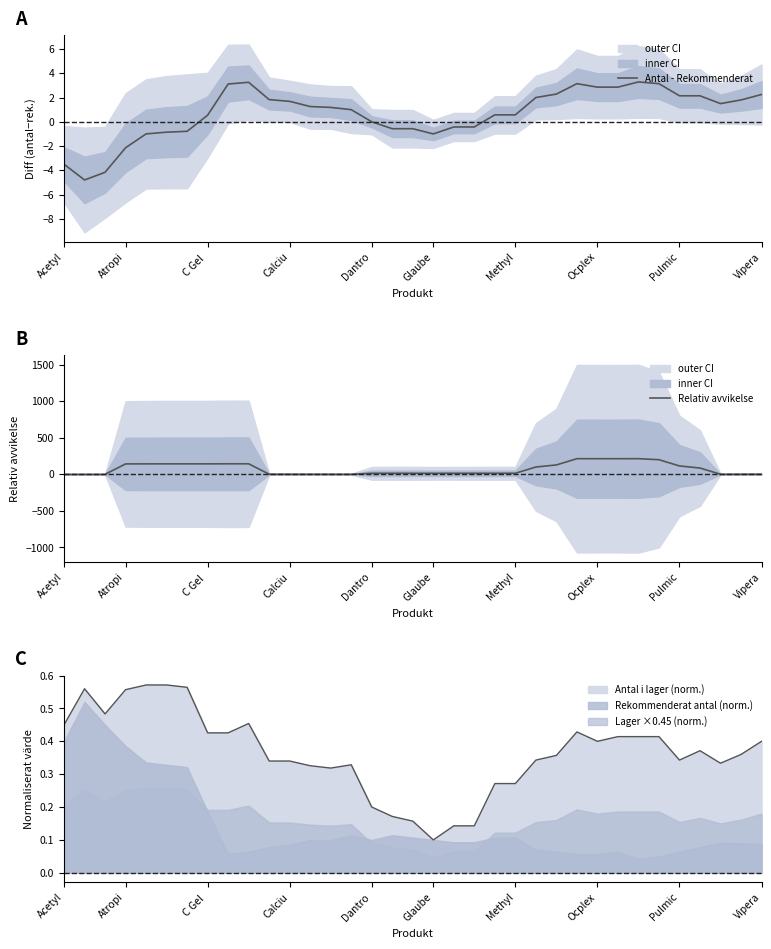

How many intersections are there between Antal - Rekommenderat and Relativ avvikelse?

3